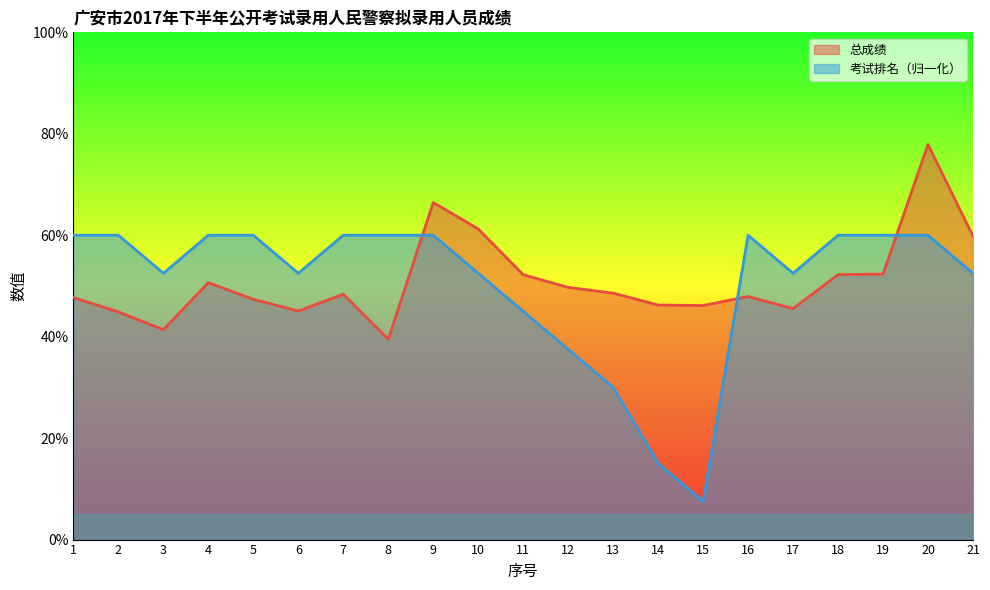

How many intersections are there between 考试排名 and 总成绩?

3